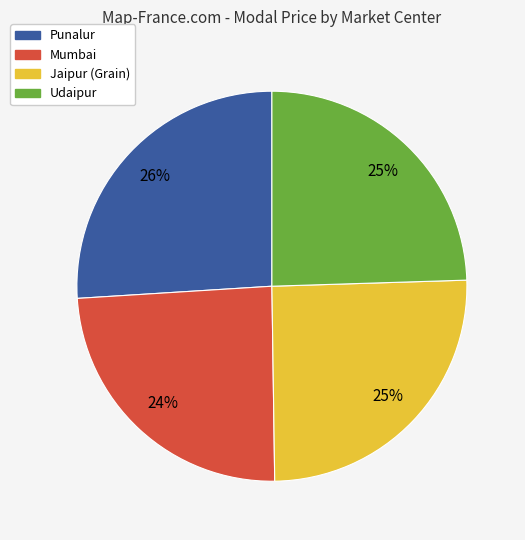

To the nearest percent, what is the combined percentage of Udaipur and Jaipur (Grain)?

50%